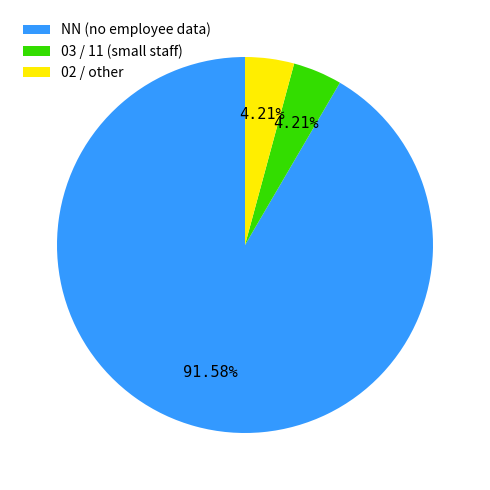

Count the number of slices in the pie.

3